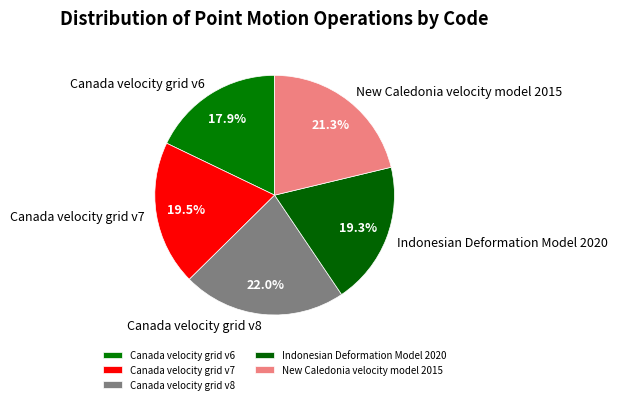

Is there a majority slice in this chart?

No